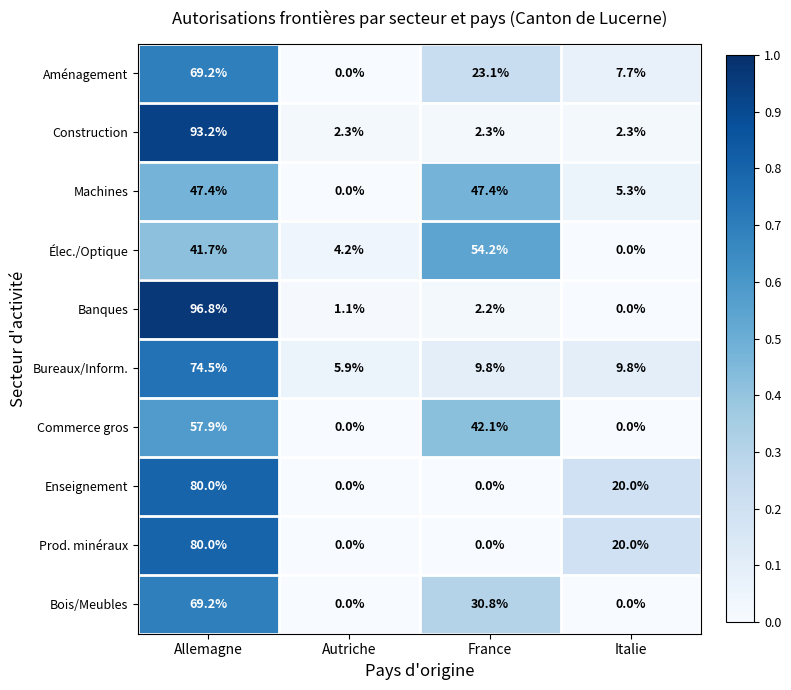

How many data points does each series have?

4